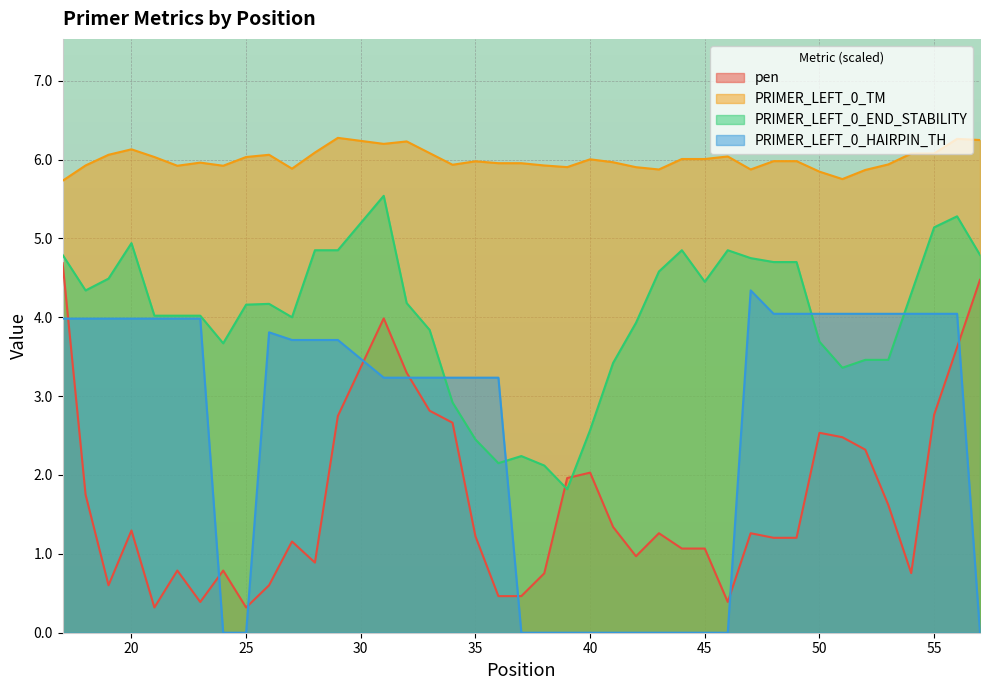

True or false: PRIMER_LEFT_0_HAIRPIN_TH and PRIMER_LEFT_0_END_STABILITY intersect in this chart.

True